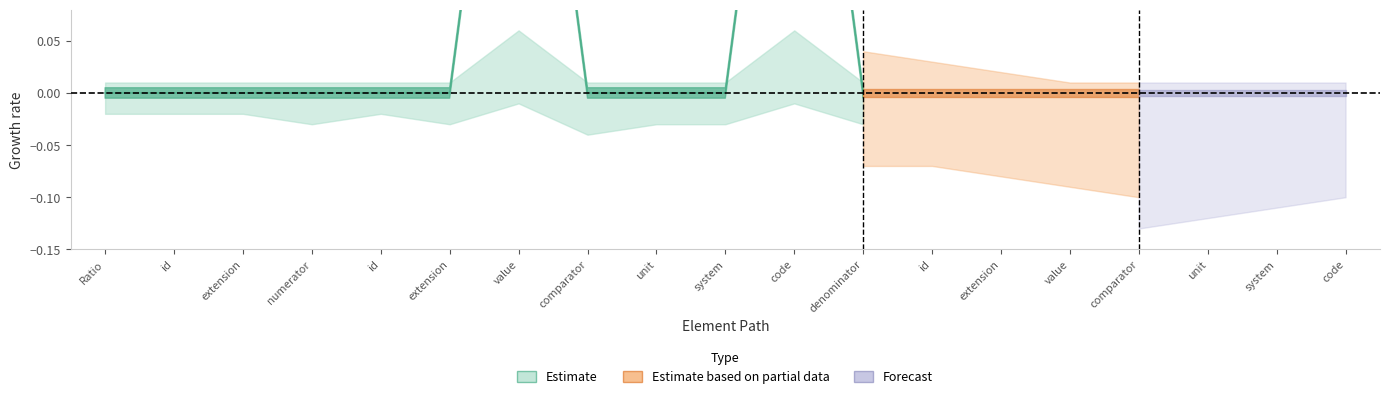

List the labels in order of Min value, largest first.

Ratio.numerator.value, Ratio.numerator.code, Ratio, Ratio.id, Ratio.extension, Ratio.numerator, Ratio.numerator.id, Ratio.numerator.extension, Ratio.numerator.comparator, Ratio.numerator.unit, Ratio.numerator.system, Ratio.denominator, Ratio.denominator.id, Ratio.denominator.extension, Ratio.denominator.value, Ratio.denominator.comparator, Ratio.denominator.unit, Ratio.denominator.system, Ratio.denominator.code